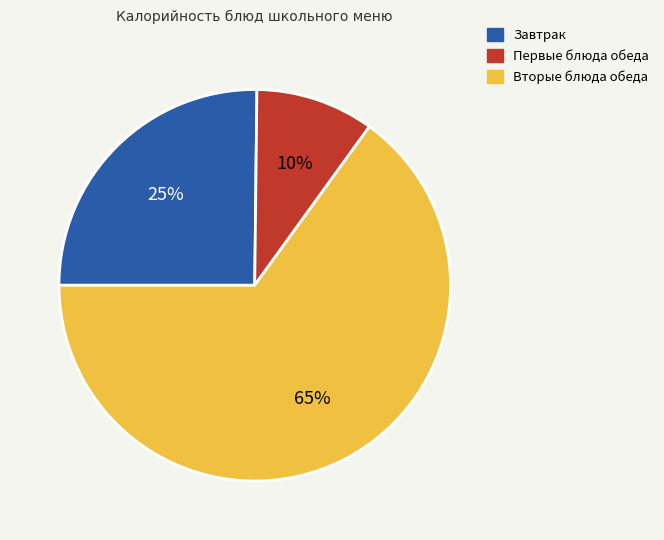

To the nearest percent, what is the difference between the largest and smallest slice percentages?

55%